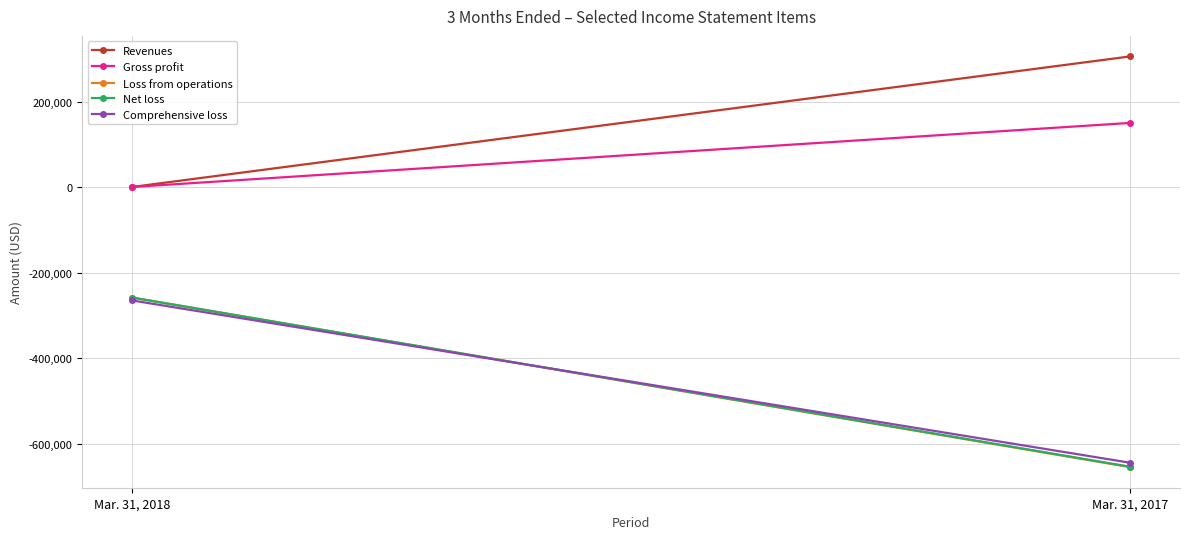

What is the total value across all series at Mar. 31, 2018?

-779143